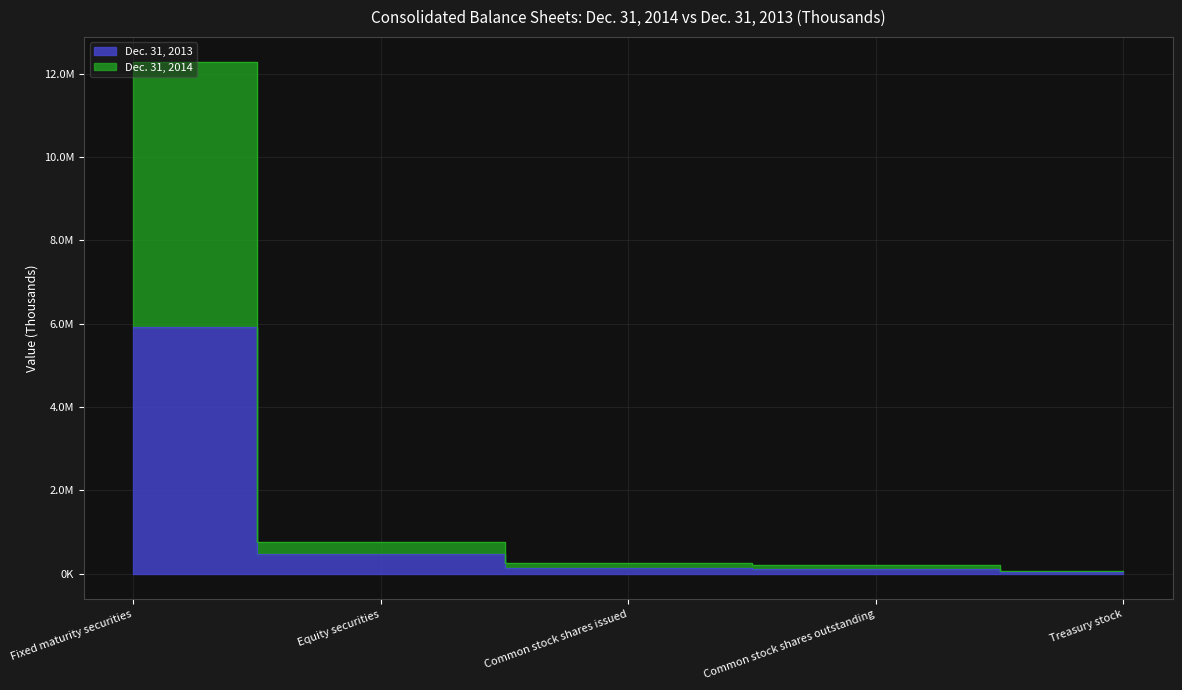

At which label does Dec. 31, 2013 first exceed 125577?

Fixed maturity securities